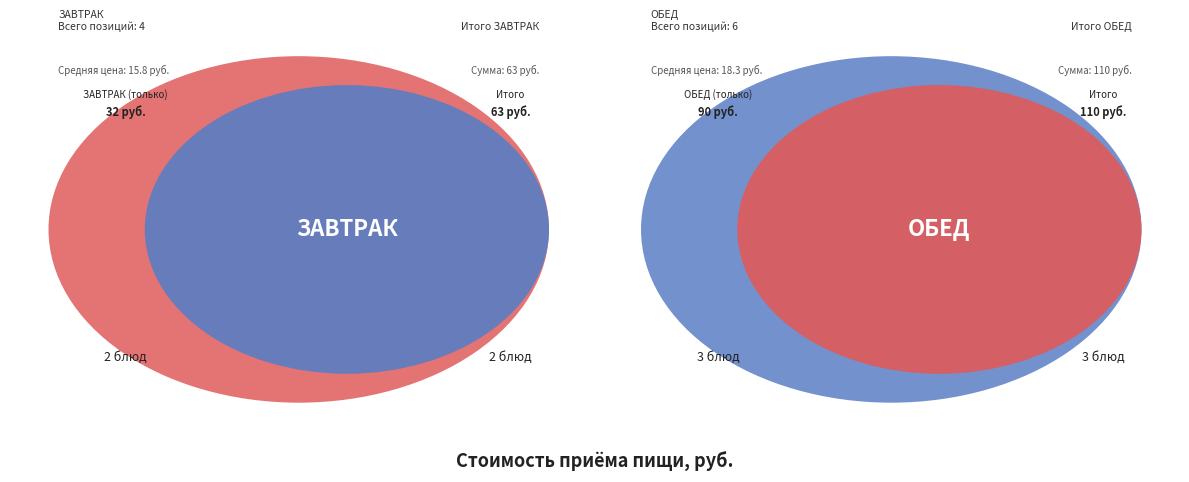

True or false: Бутерброд с повидлом accounts for 7% of the total.

True